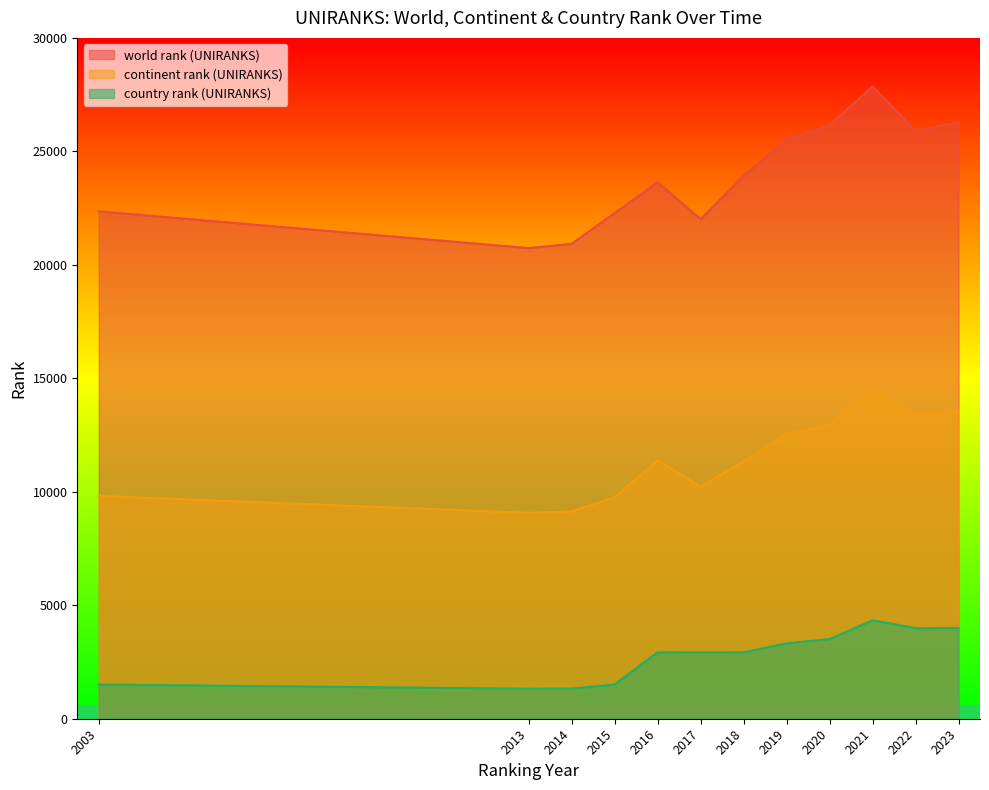

What is the difference between the maximum and minimum values in the world rank (UNIRANKS) series?

7126